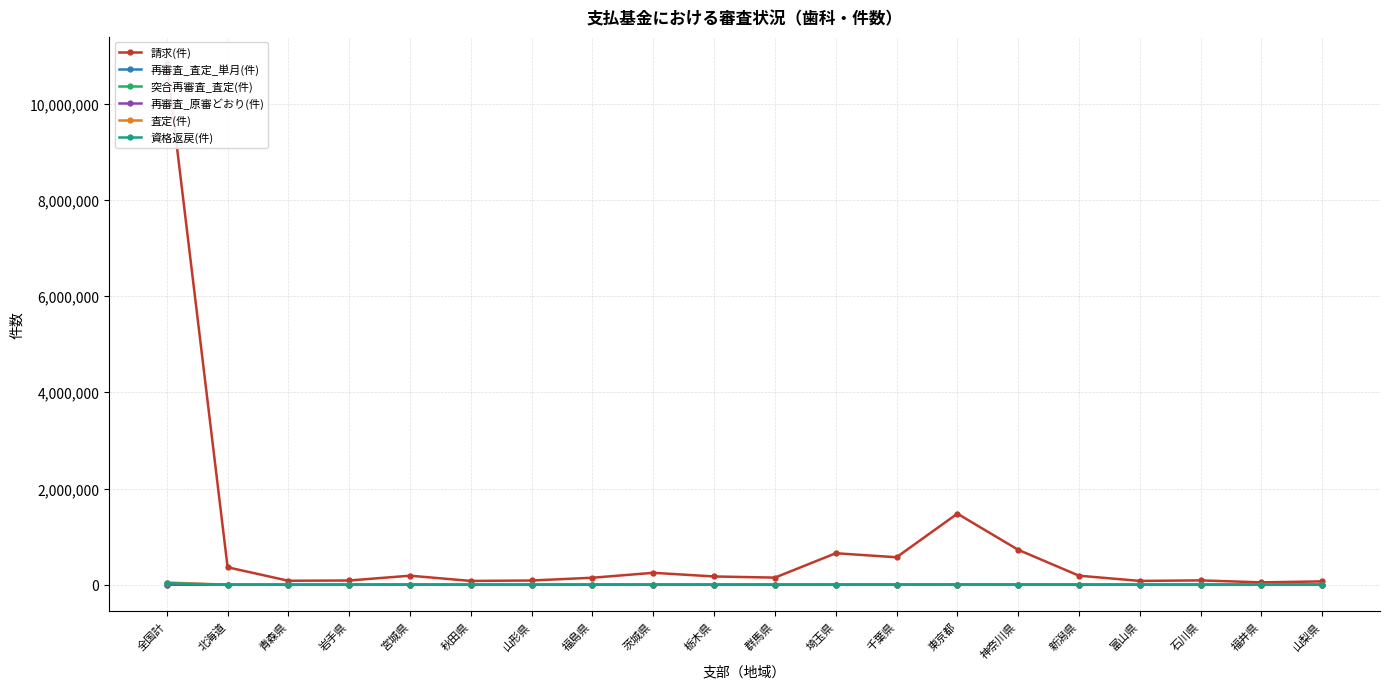

True or false: 資格返戻(件) and 再審査_原審どおり(件) intersect in this chart.

False